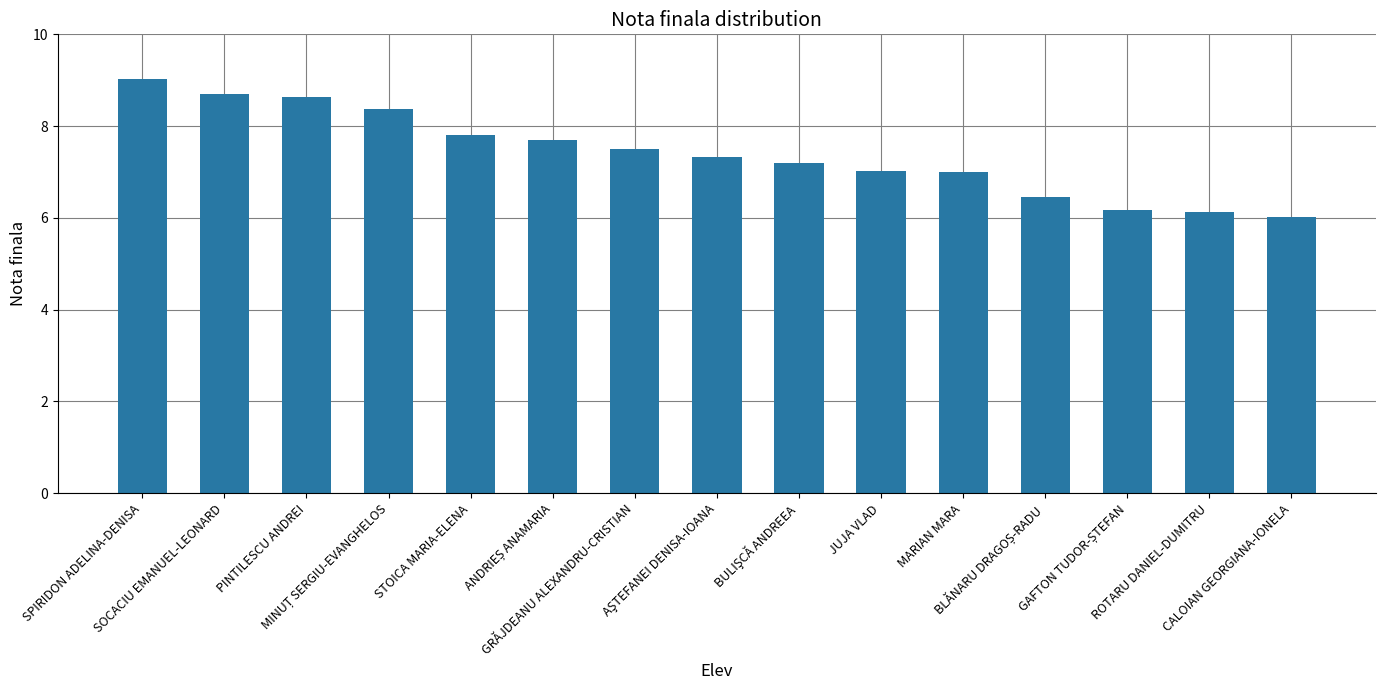

Are the bars grouped side by side (vs. stacked)?

No